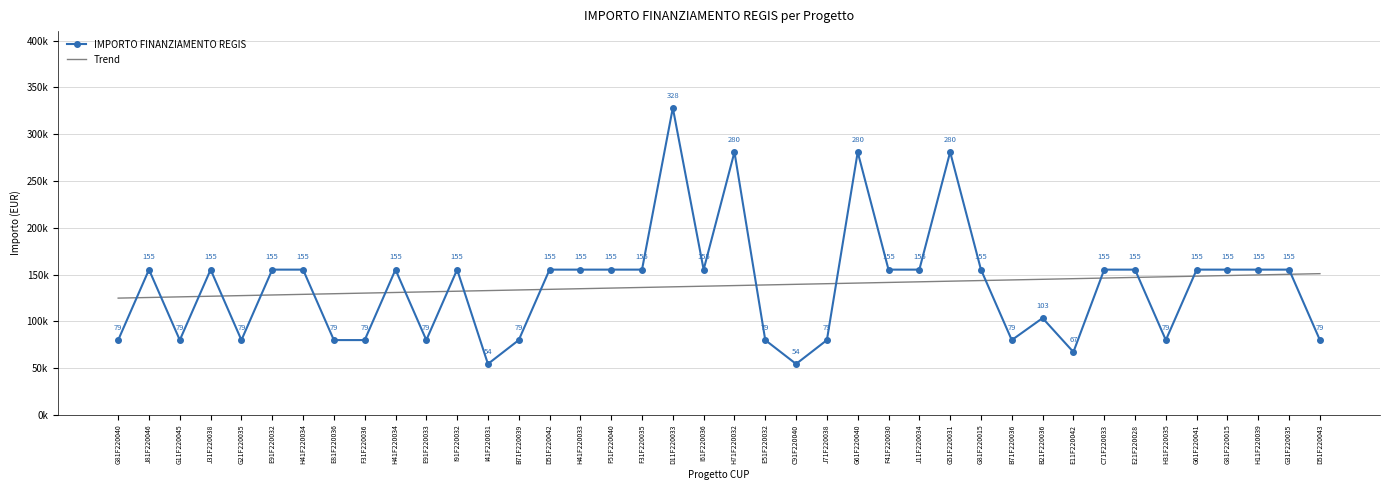

At which label does IMPORTO FINANZIAMENTO REGIS reach its minimum?

I41F220031